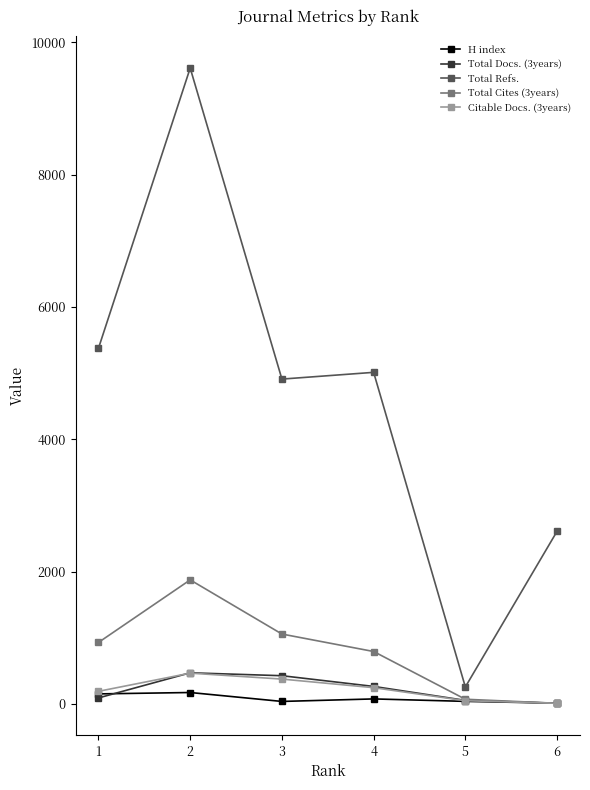

What is the difference between the maximum and minimum values in the H index series?

161